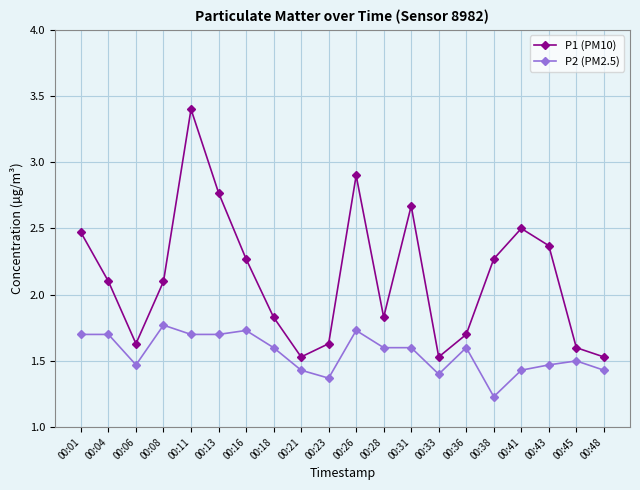

Which category has the highest value in the P1 (PM10) series?

00:11